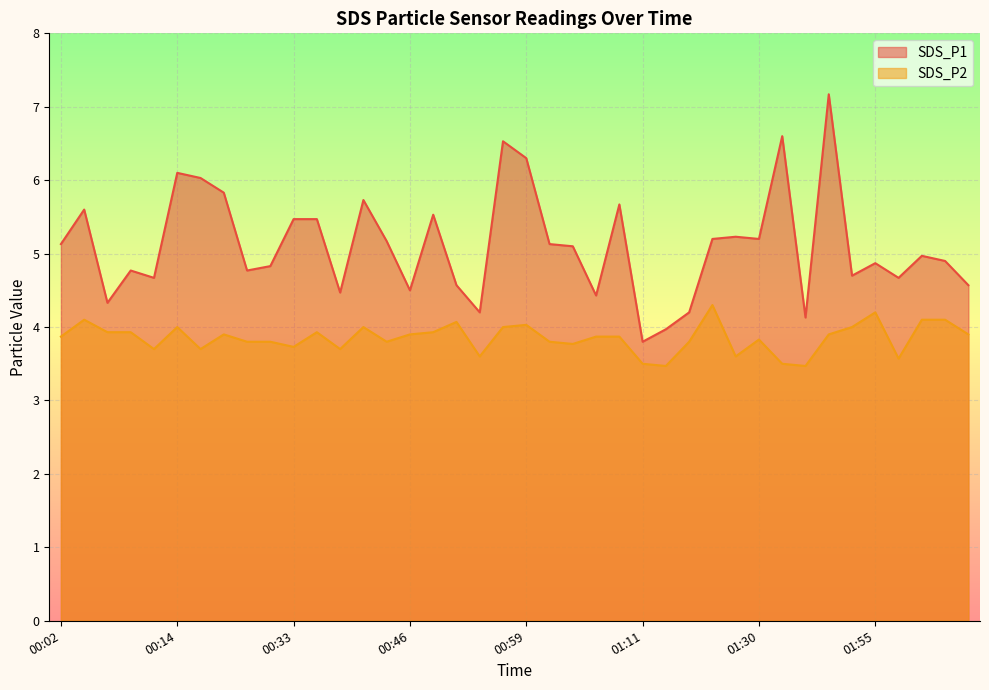

Reading left to right, transcribe all the data shown in this chart.

SDS_P1: 5.1	5.6	4.3	4.8	4.7	6.1	6.0	5.8	4.8	4.8	5.5	5.5	4.5	5.7	5.2	4.5	5.5	4.6	4.2	6.5	6.3	5.1	5.1	4.4	5.7	3.8	4.0	4.2	5.2	5.2	5.2	6.6	4.1	7.2	4.7	4.9	4.7	5.0	4.9	4.6
SDS_P2: 3.9	4.1	3.9	3.9	3.7	4.0	3.7	3.9	3.8	3.8	3.7	3.9	3.7	4.0	3.8	3.9	3.9	4.1	3.6	4.0	4.0	3.8	3.8	3.9	3.9	3.5	3.5	3.8	4.3	3.6	3.8	3.5	3.5	3.9	4.0	4.2	3.6	4.1	4.1	3.9